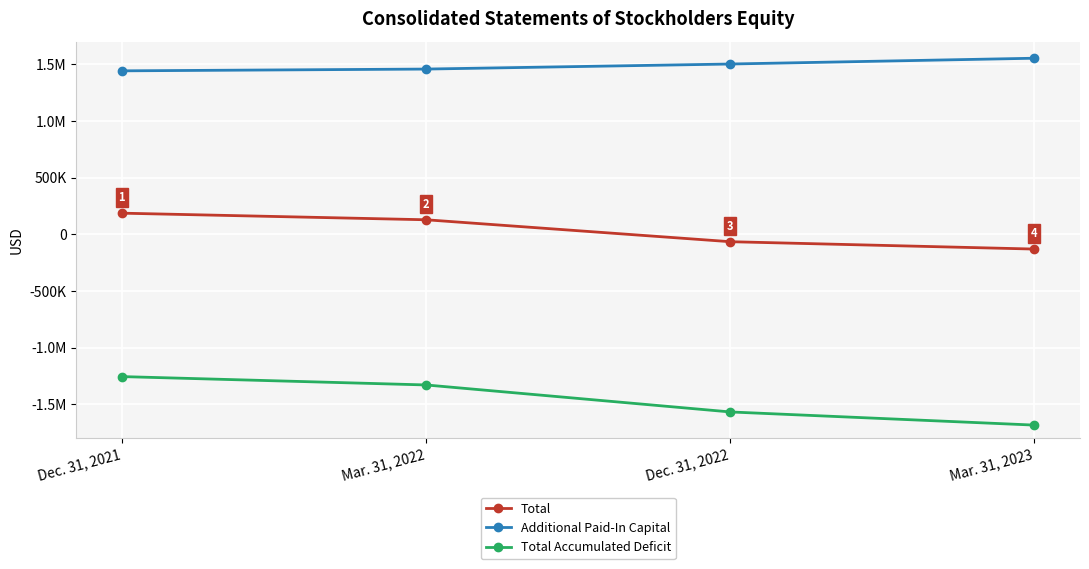

Does the chart have visible grid lines?

Yes